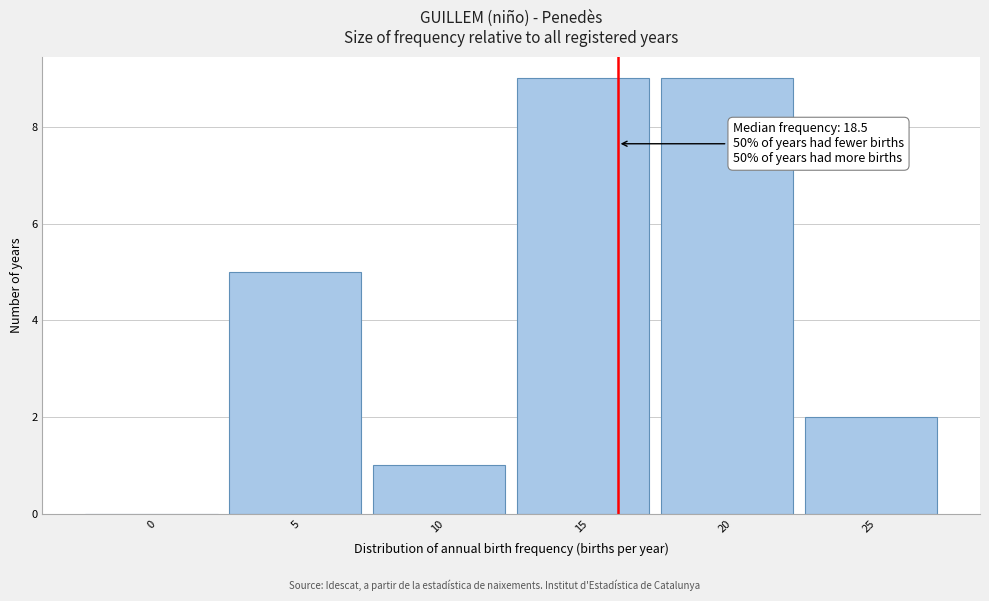

Reading right to left, transcribe all the data shown in this chart.

25=2	20=9	15=9	10=1	5=5	0=0